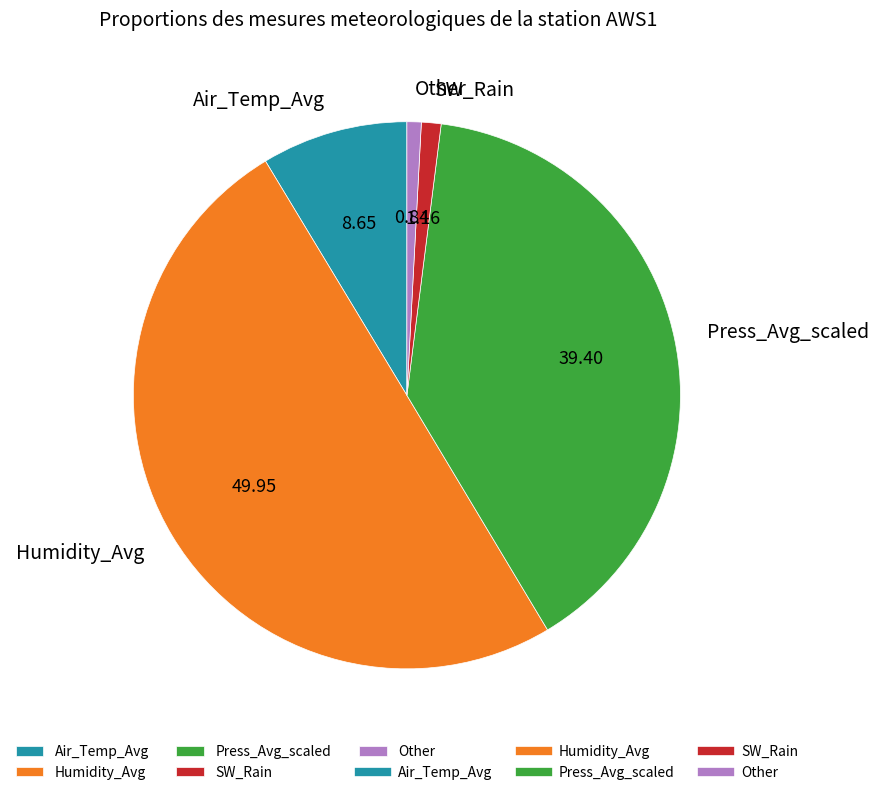

Is Other the majority of the pie?

No